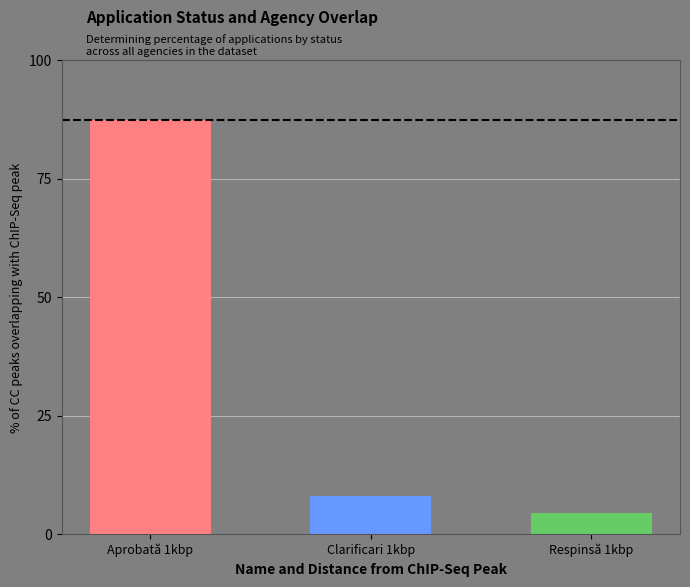

At which category does the chart reach its peak across all series?

Aprobată 1kbp